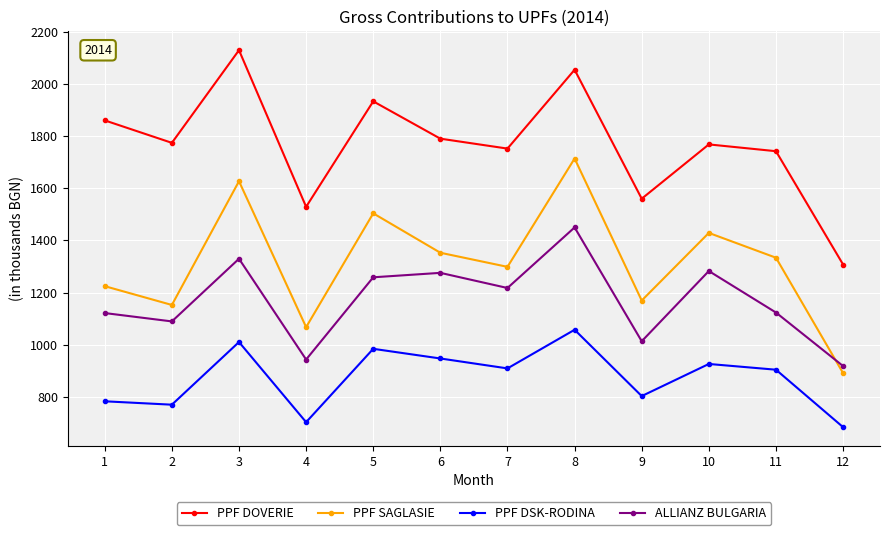

Where is the first local minimum for PPF SAGLASIE?

2